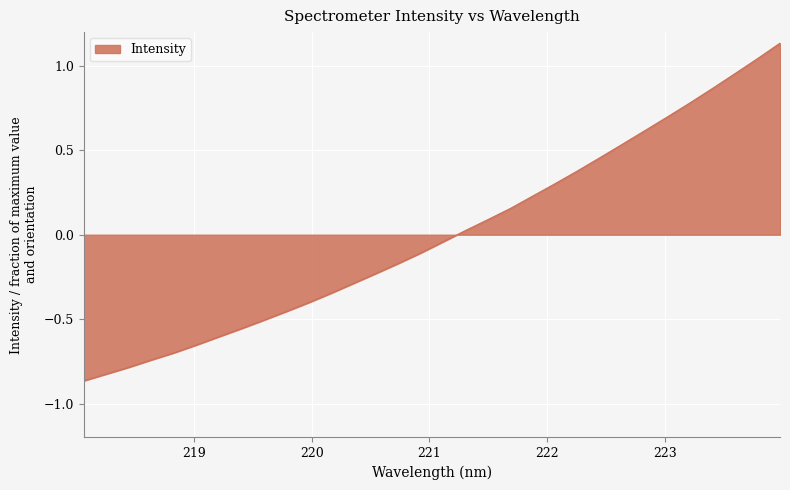

What is the difference between the maximum and minimum values?

2.0